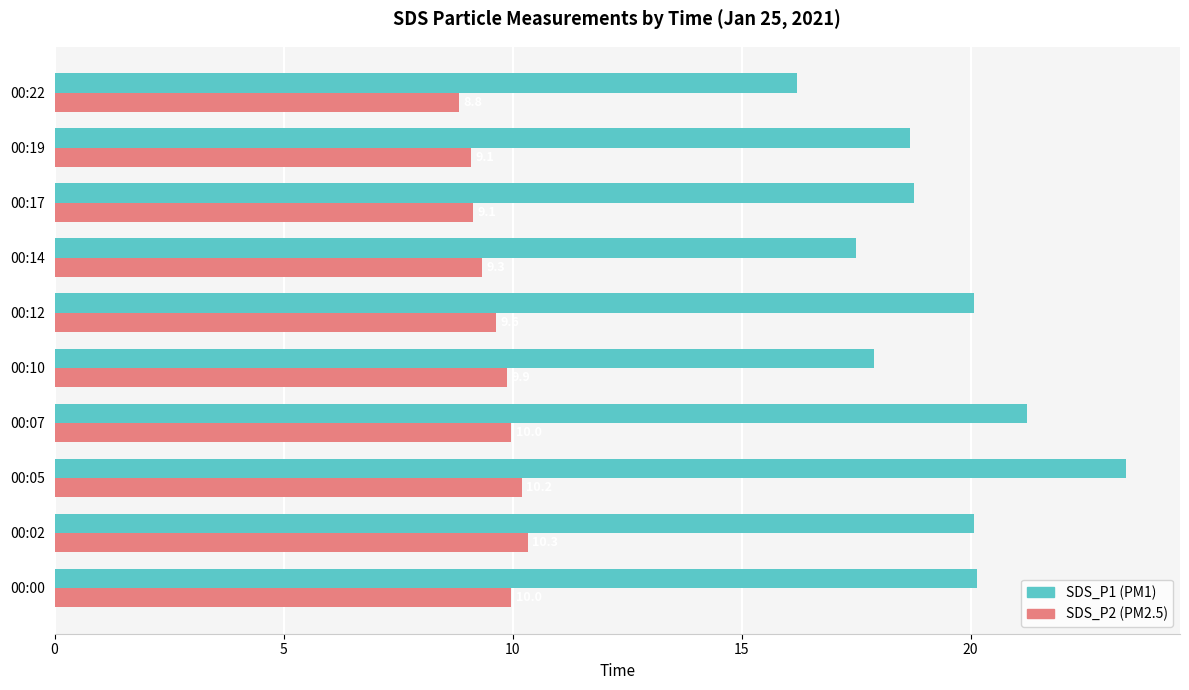

What is the difference between the highest and lowest values at 00:10?

8.0